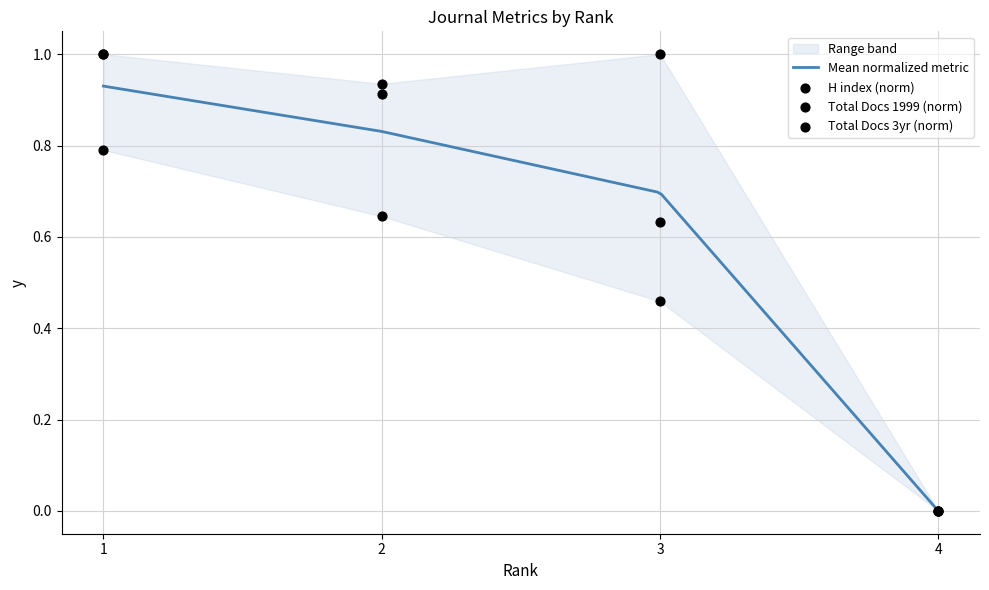

Which series has the largest Y range (max minus min)?

H index